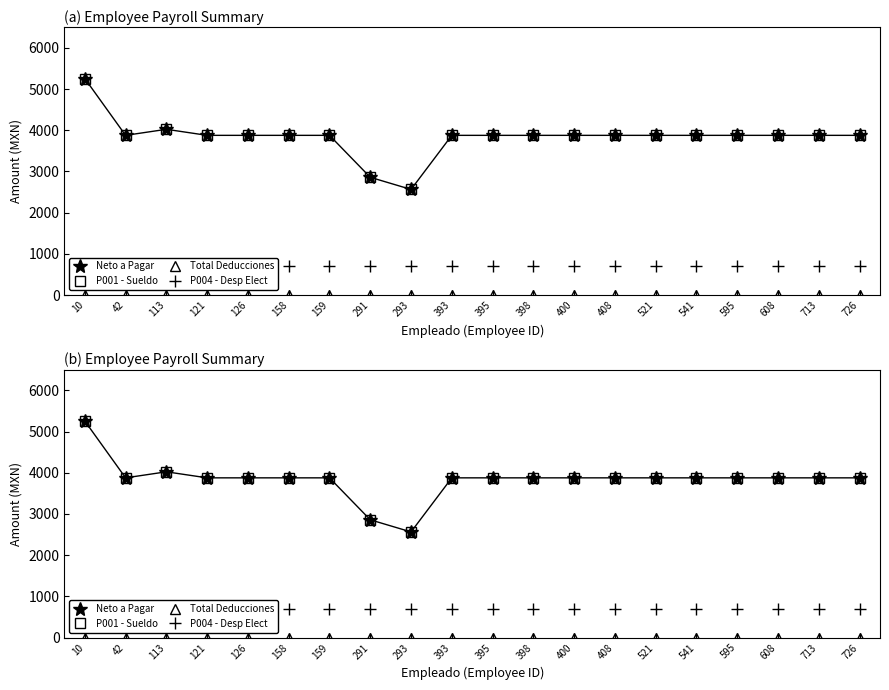

True or false: Total Deducciones and P004 - Desp Elect intersect in this chart.

False